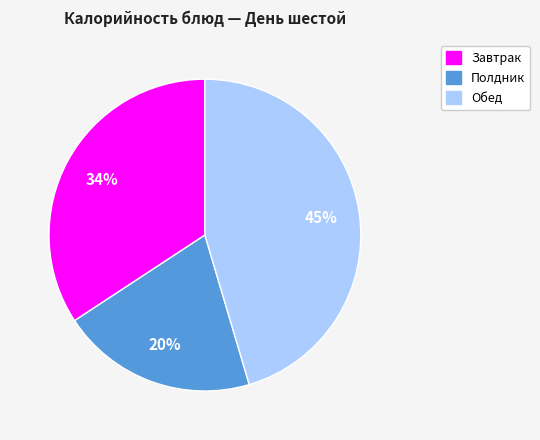

To the nearest percent, what is the difference between the largest and smallest slice percentages?

25%